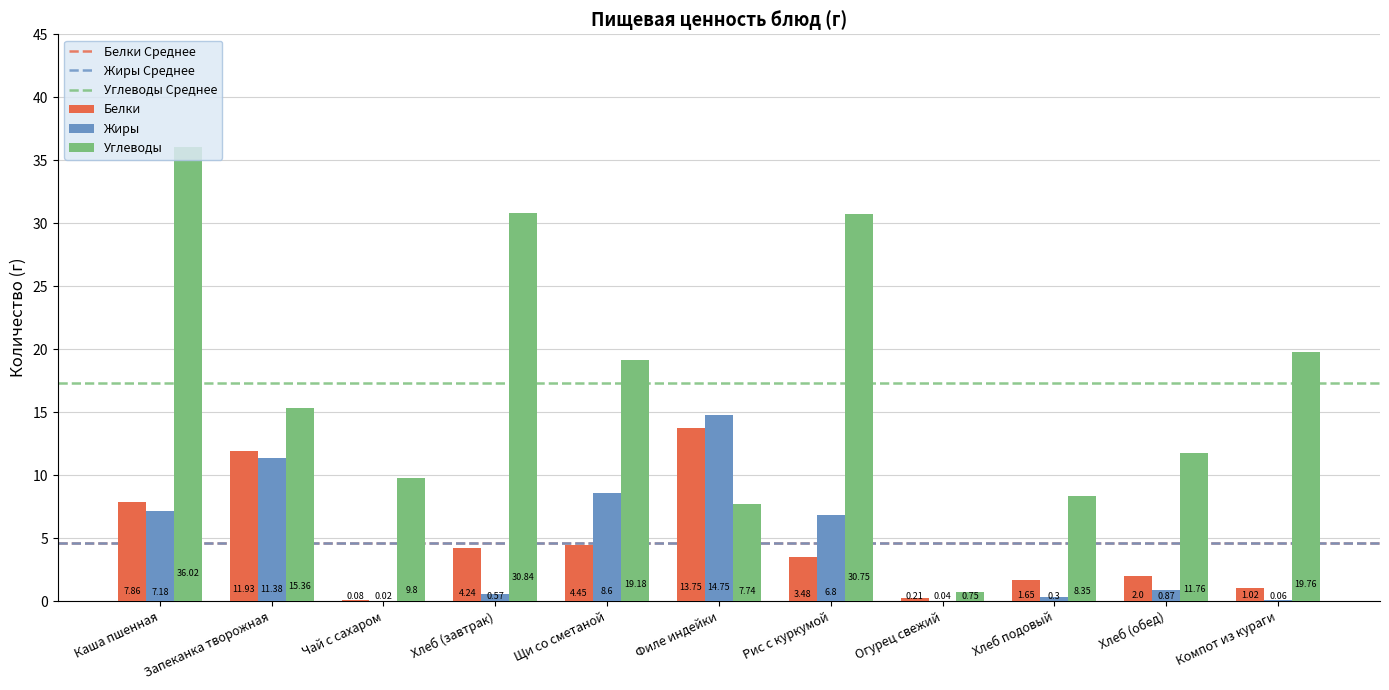

At which category does the chart reach its peak across all series?

Каша пшенная